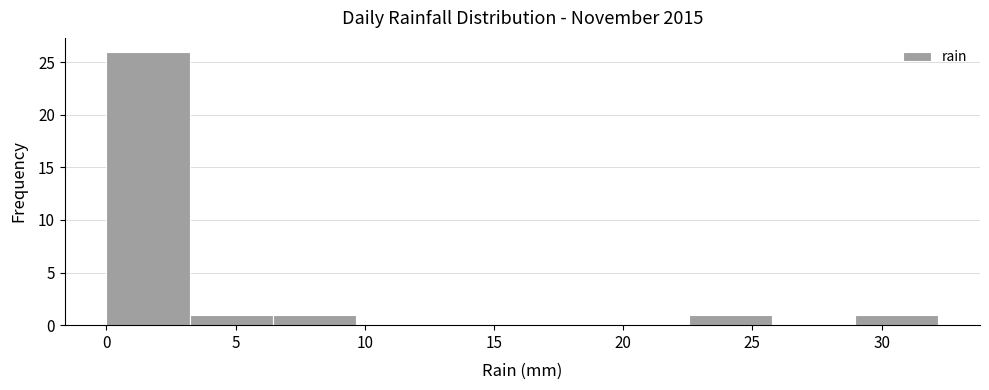

Over which range of the x-axis is the bar tallest?

0.0 to 3.0